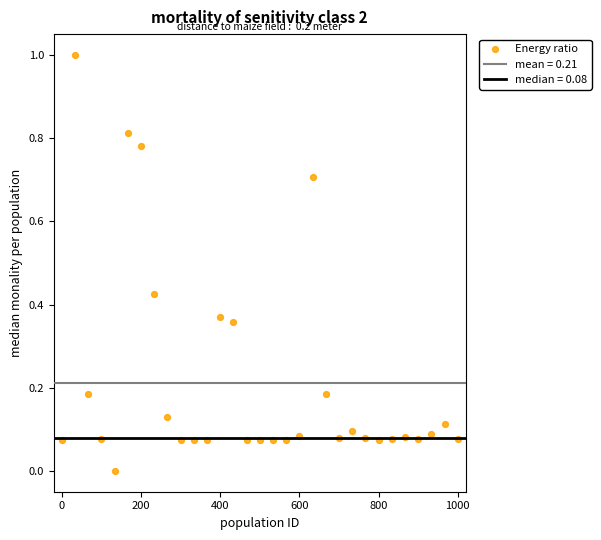

What is the range of X values (max minus min)?

1000.0